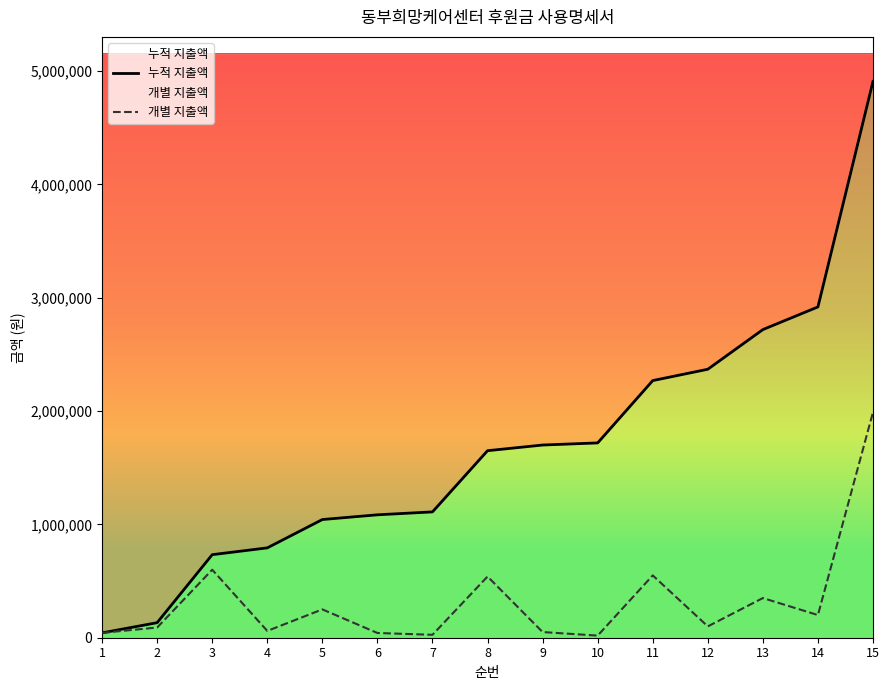

At which label is 개별 지출액 closest to 1004340?

3